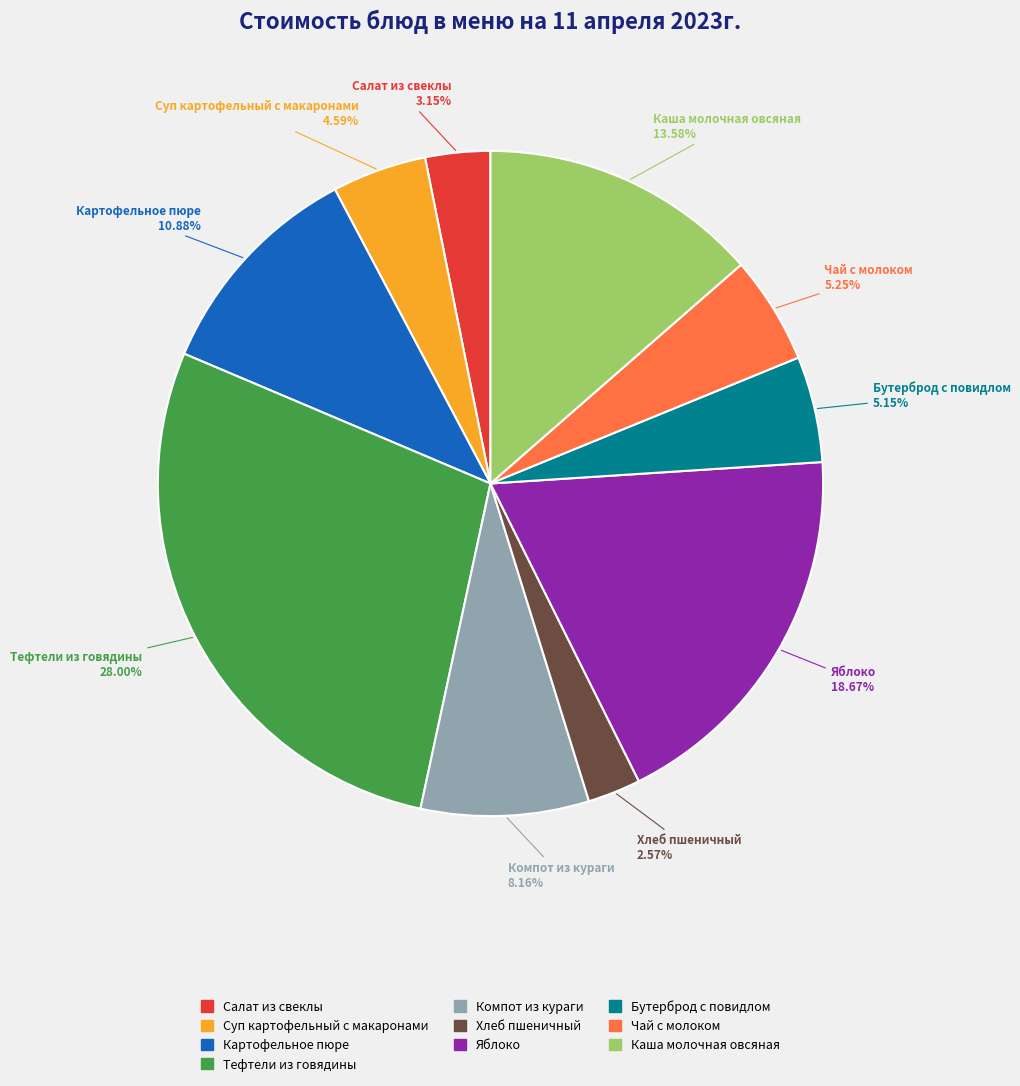

True or false: Компот из кураги accounts for 21% of the total.

False